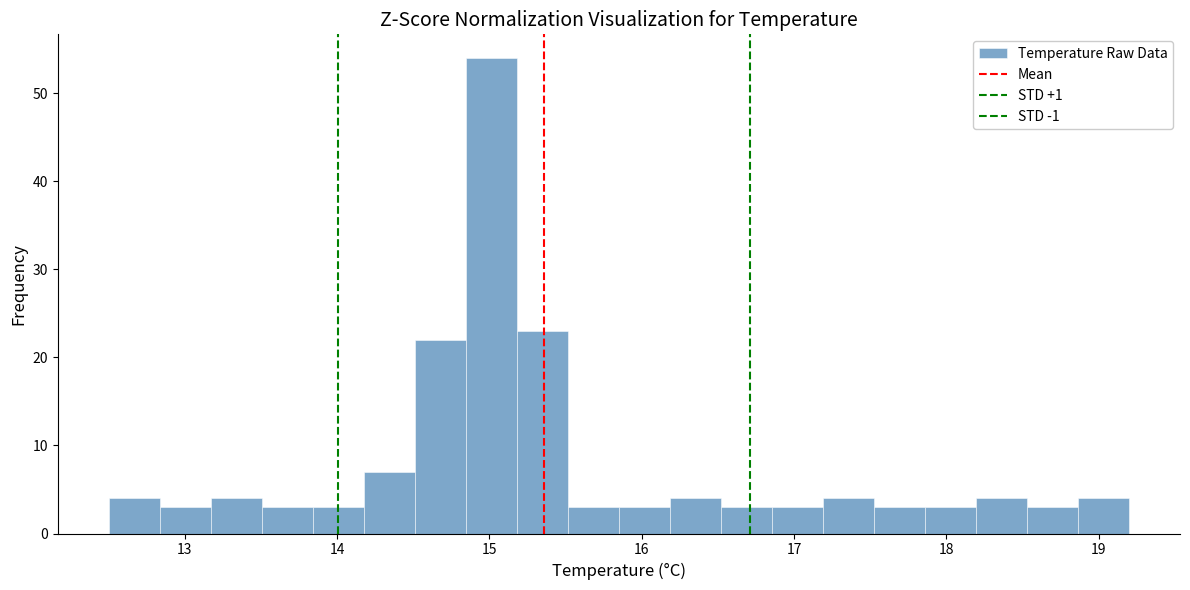

Around what value on the x-axis is the tallest bar? Give the approximate position of its centre, as read against the axis.

15.0